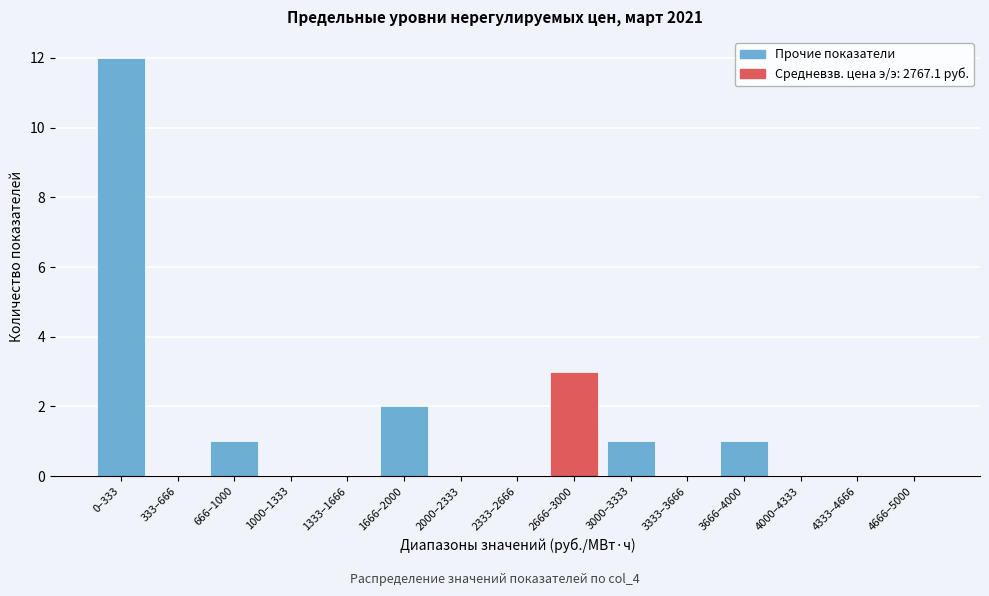

Reading left to right, list all the values displayed in this chart.

0–333=12	333–666=0	666–1000=1	1000–1333=0	1333–1666=0	1666–2000=2	2000–2333=0	2333–2666=0	2666–3000=3	3000–3333=1	3333–3666=0	3666–4000=1	4000–4333=0	4333–4666=0	4666–5000=0